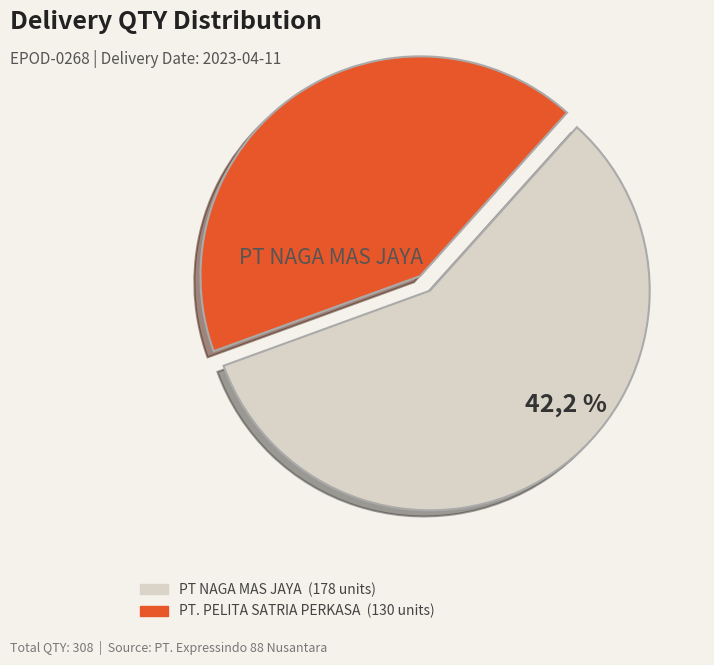

Is it true that DN 81822831 is 22% of the pie?

False